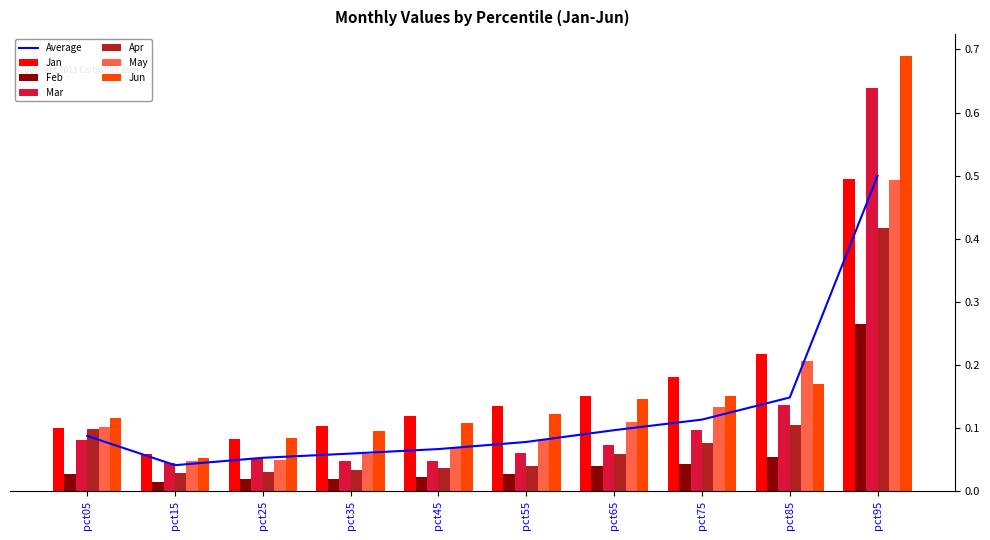

Reading right to left, extract all data points from this chart.

Jan: 0.5	0.2	0.2	0.2	0.1	0.1	0.1	0.1	0.1	0.1
Feb: 0.3	0.1	0.0	0.0	0.0	0.0	0.0	0.0	0.0	0.0
Mar: 0.6	0.1	0.1	0.1	0.1	0.0	0.0	0.1	0.0	0.1
Apr: 0.4	0.1	0.1	0.1	0.0	0.0	0.0	0.0	0.0	0.1
May: 0.5	0.2	0.1	0.1	0.1	0.1	0.1	0.0	0.0	0.1
Jun: 0.7	0.2	0.2	0.1	0.1	0.1	0.1	0.1	0.1	0.1